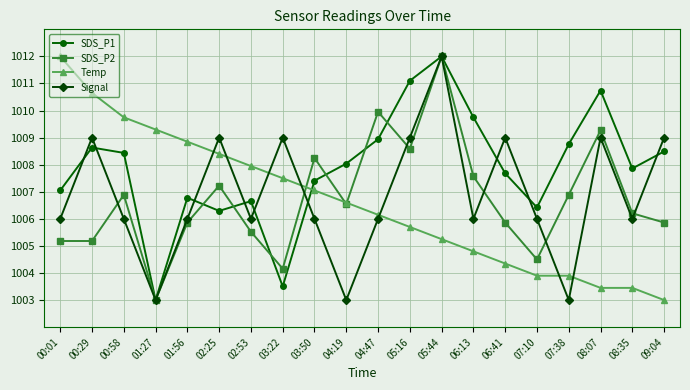

What is the label of the 10th point from the right?

04:47